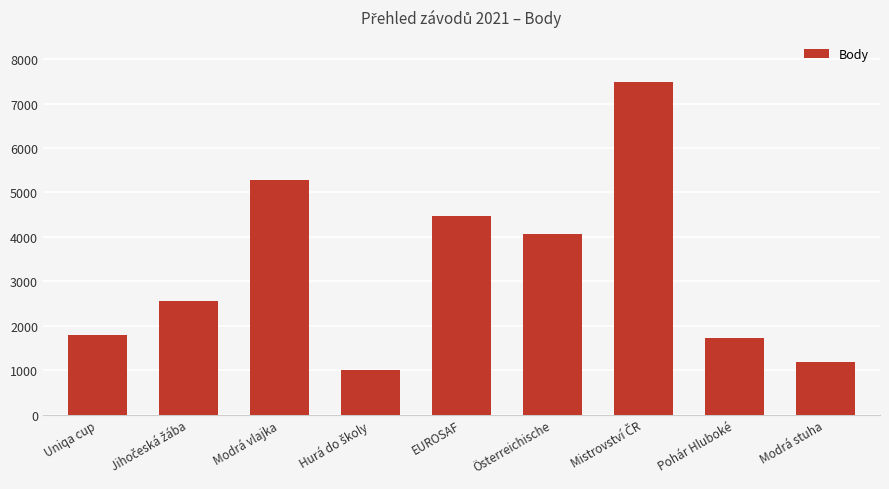

Does the chart contain any negative values?

No